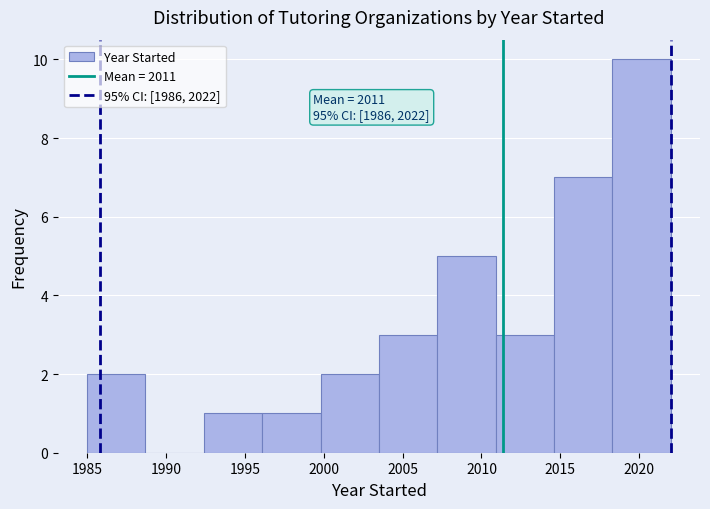

Over which range of the x-axis is the bar tallest?

2018.3 to 2022.0